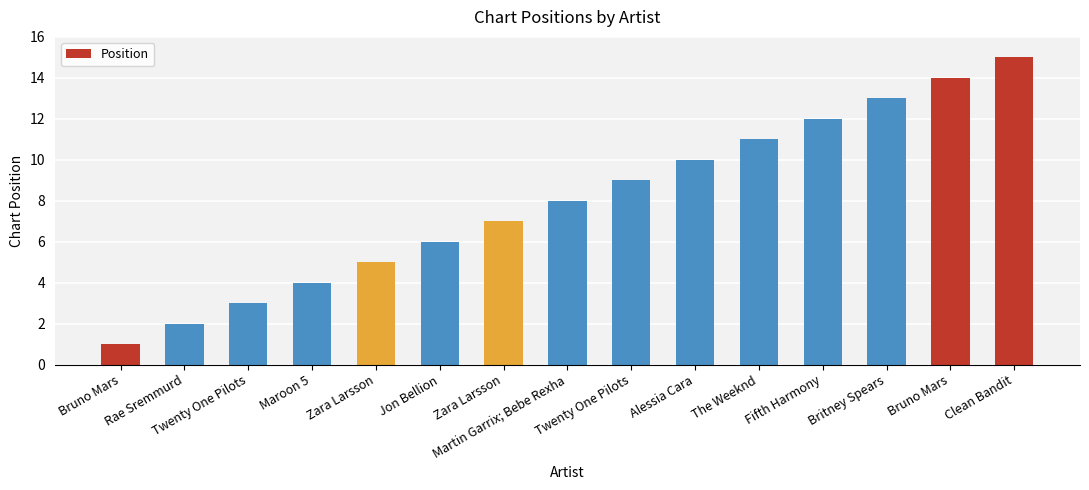

What is the ratio of the value at Fifth Harmony to the value at Martin Garrix; Bebe Rexha?

1.5